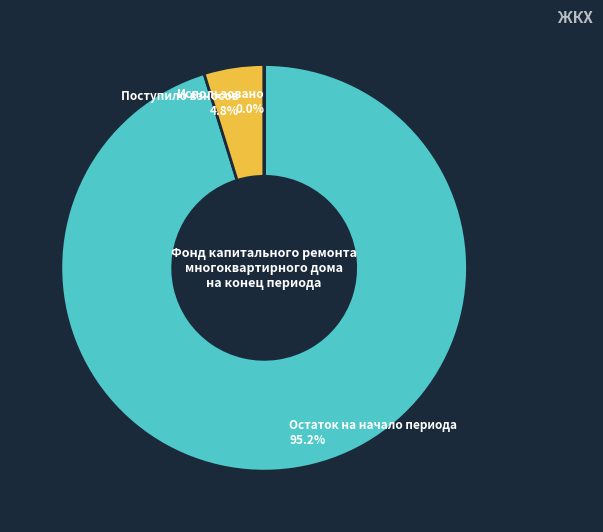

How much of the chart is everything except Остаток на начало периода?

4.8%